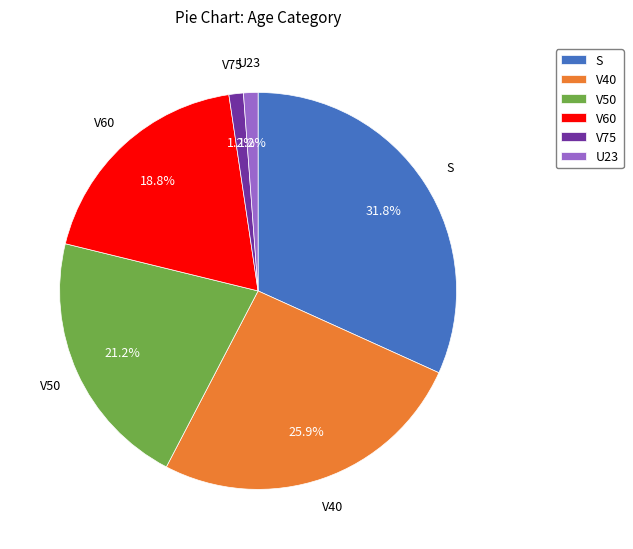

To the nearest percent, what is the difference between the largest and smallest slice percentages?

31%